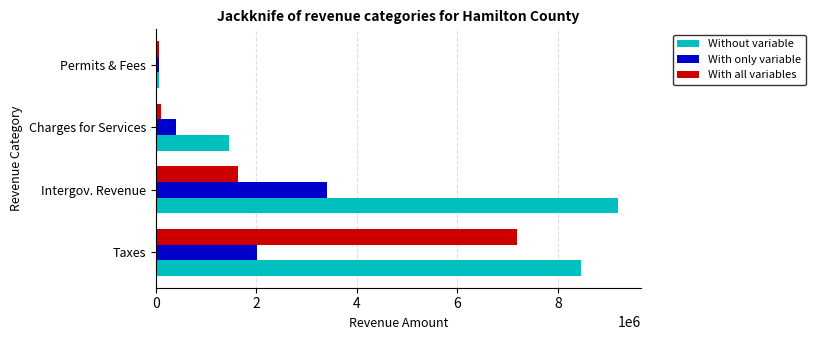

The value of With all variables at Taxes is 7186635. True or false?

True